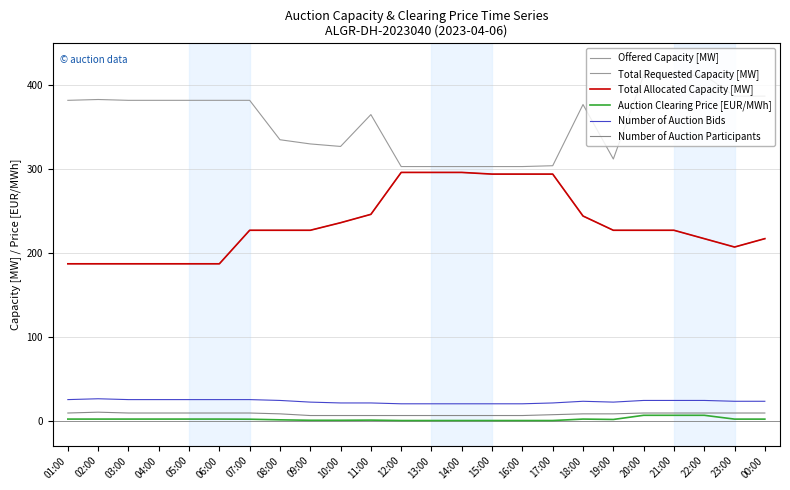

Is it true that Total Requested Capacity [MW] equals 191.7 at 13:00?

False